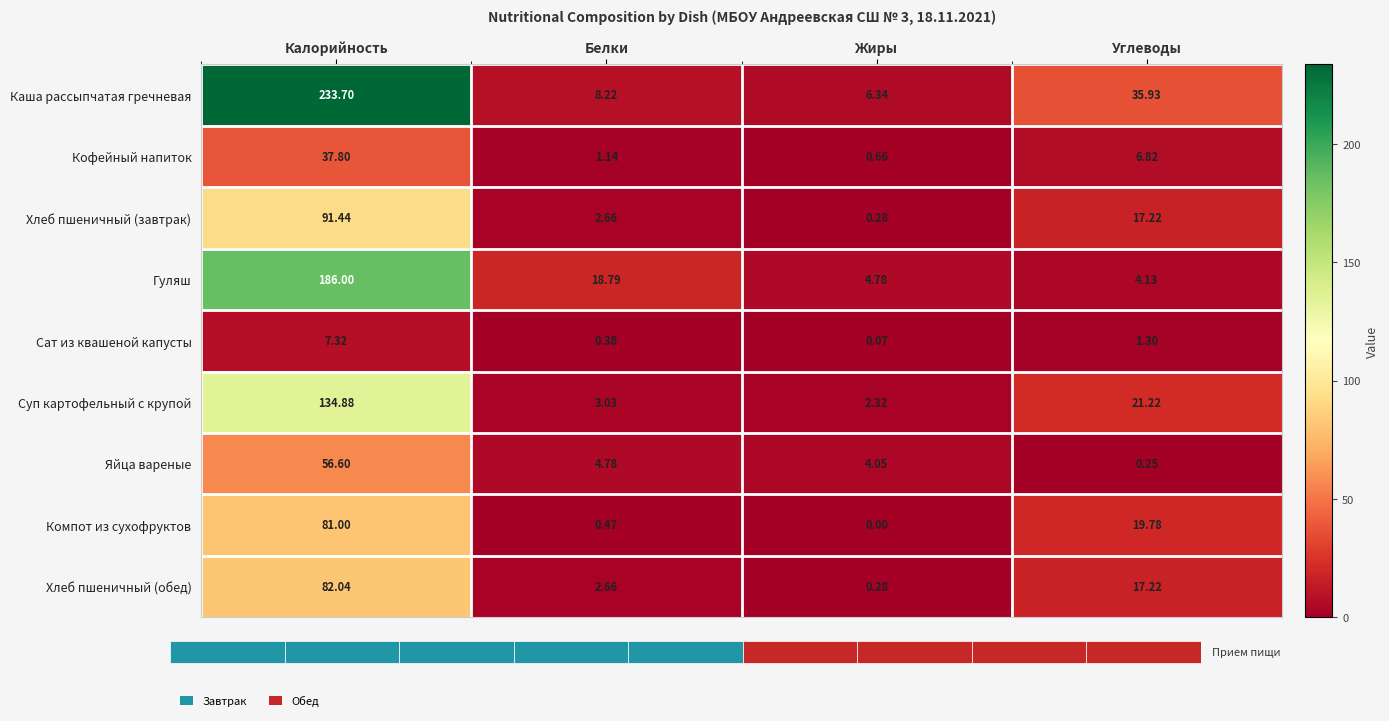

How many distinct data groups are displayed?

9